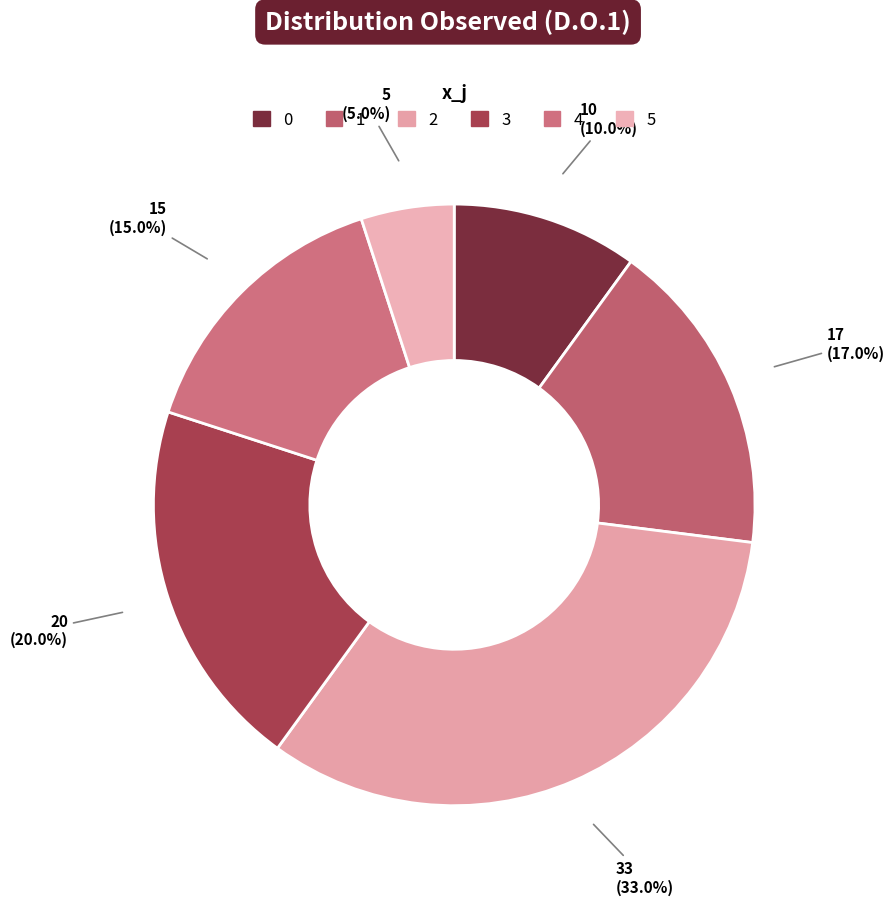

Does 4 account for over 50% of the chart?

No